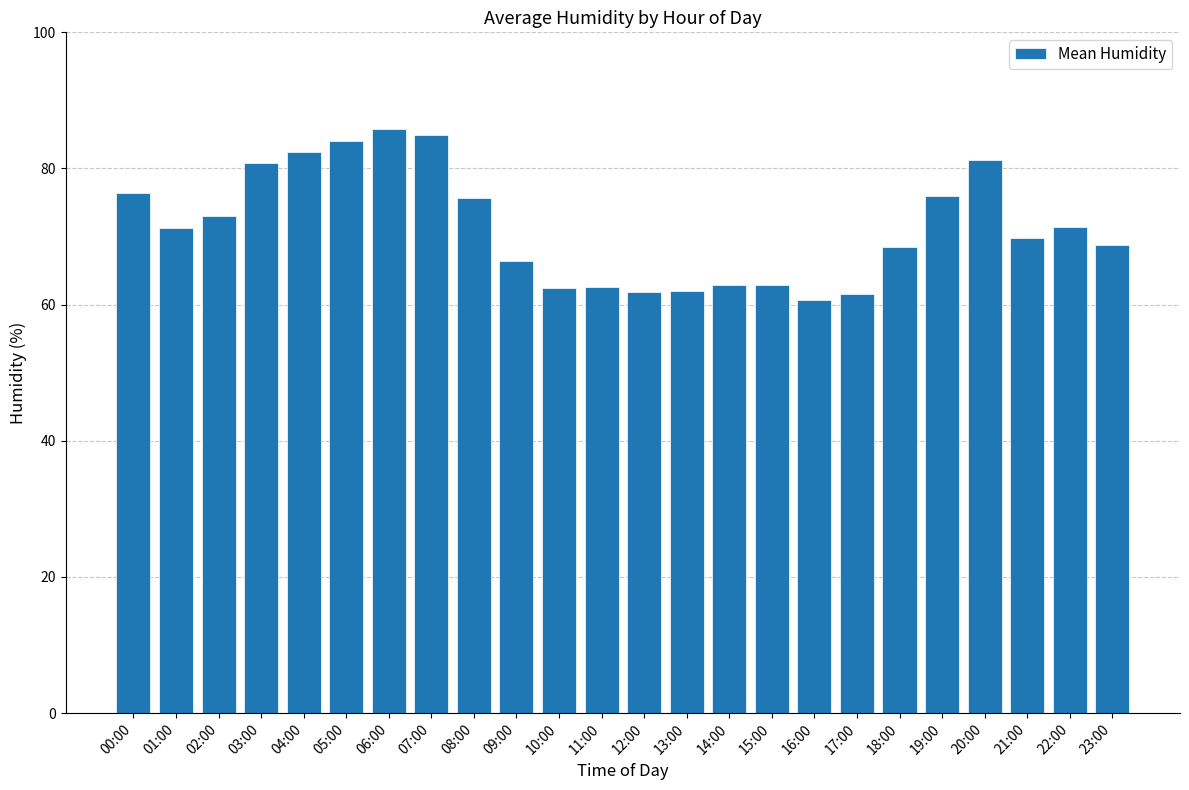

Where is the data nearest to the value 73?

02:00